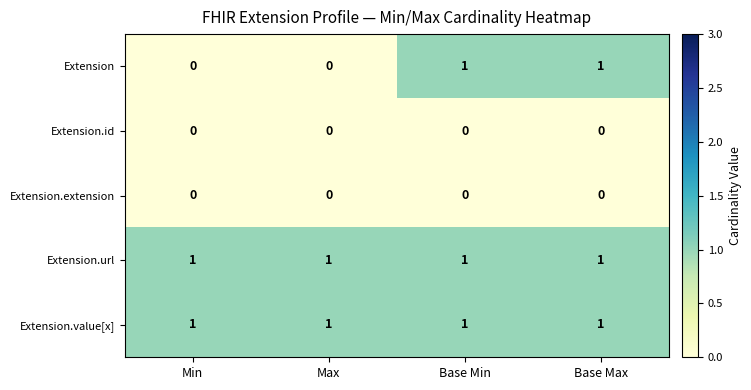

The value of Extension.url at Base Min is 2. True or false?

False